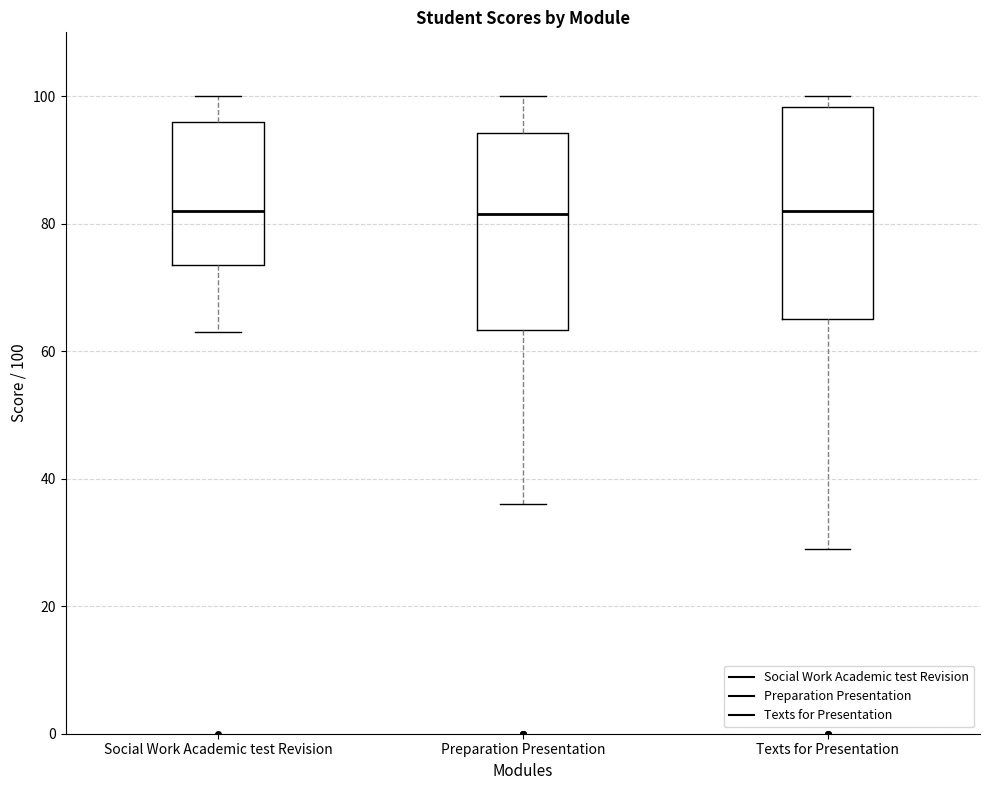

Reading left to right, read every box against the y-axis: the position of its median line, the range the box covers, and the ends of its whiskers. The values are not printed on the chart, so give them approximately, as read against the axis.

Social Work Academic test Revision: median 82, box 74 to 96, whiskers 64 to 100
Preparation Presentation: median 82, box 64 to 94, whiskers 36 to 100
Texts for Presentation: median 82, box 66 to 98, whiskers 30 to 100